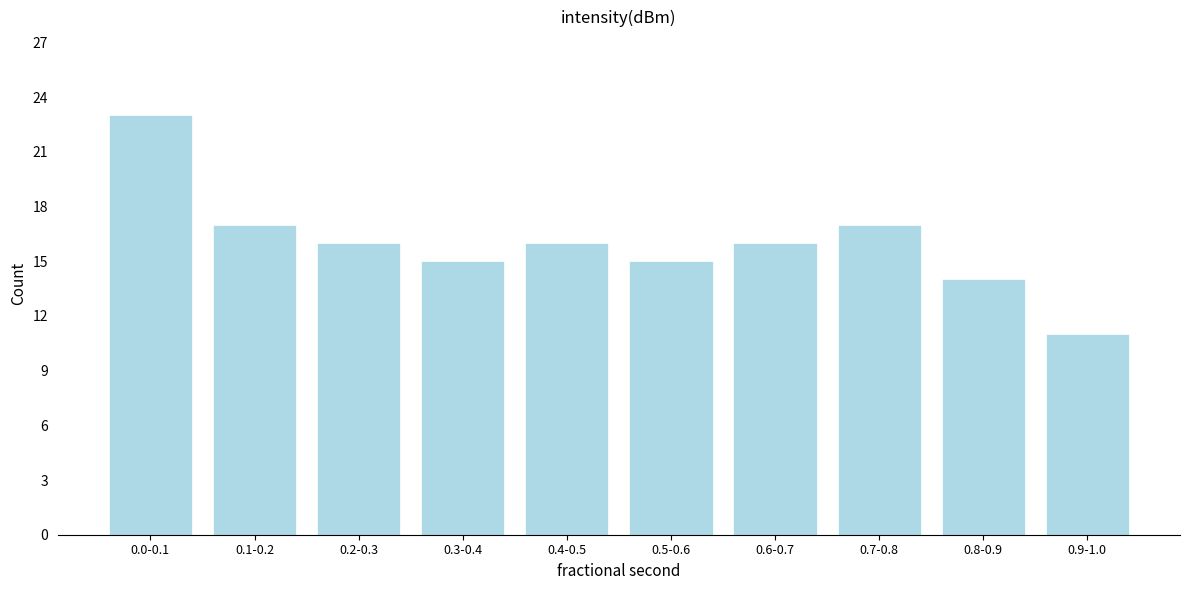

Reading left to right, list all the values displayed in this chart.

23	17	16	15	16	15	16	17	14	11